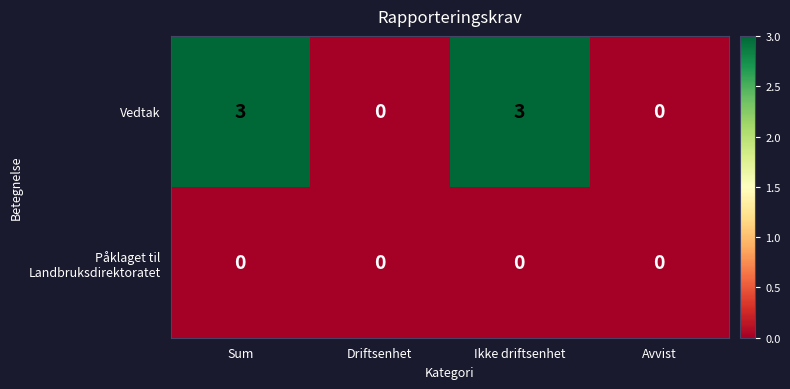

What is the greatest value displayed?

3